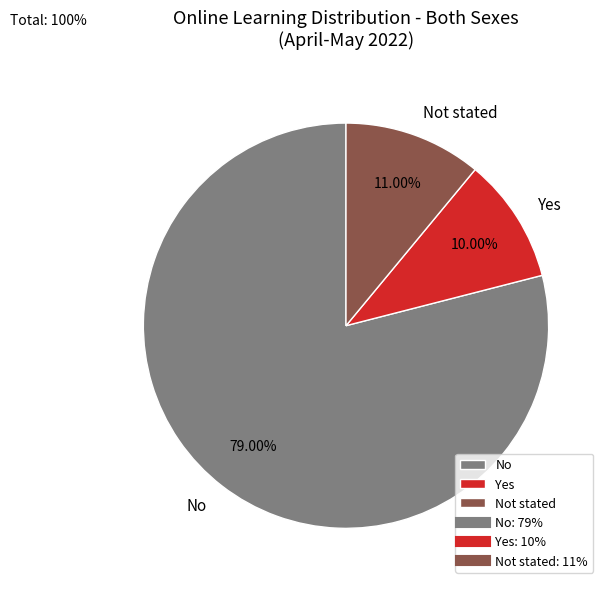

Between No and Yes, which is larger?

No